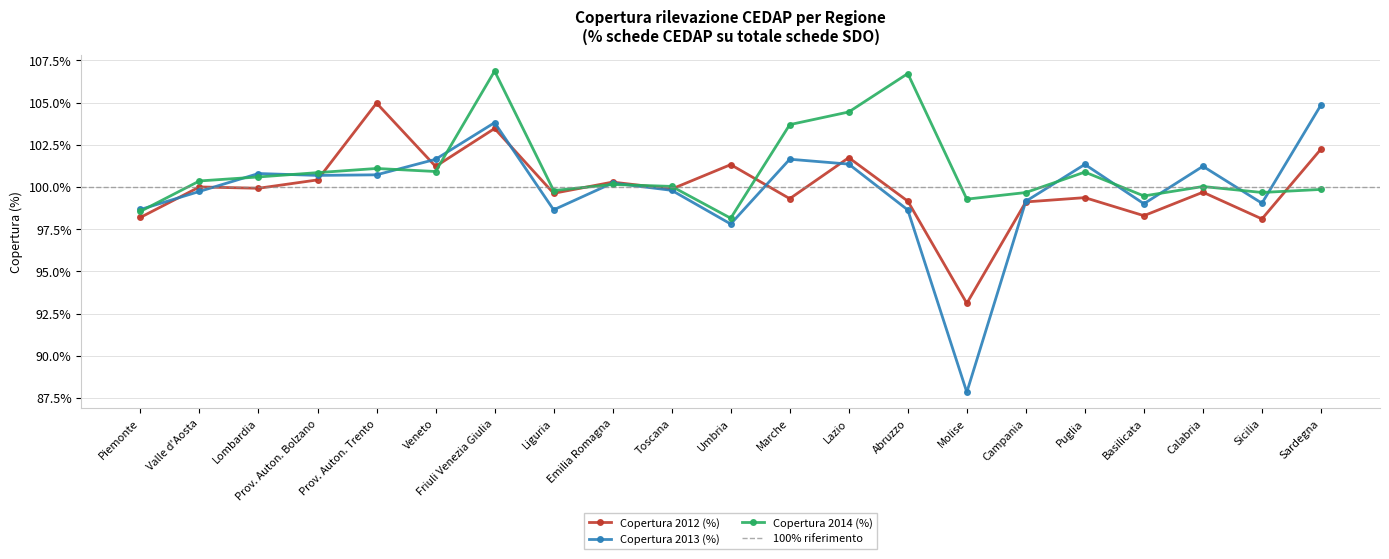

Is it true that Copertura 2012 (%) equals 180.5 at Emilia Romagna?

False